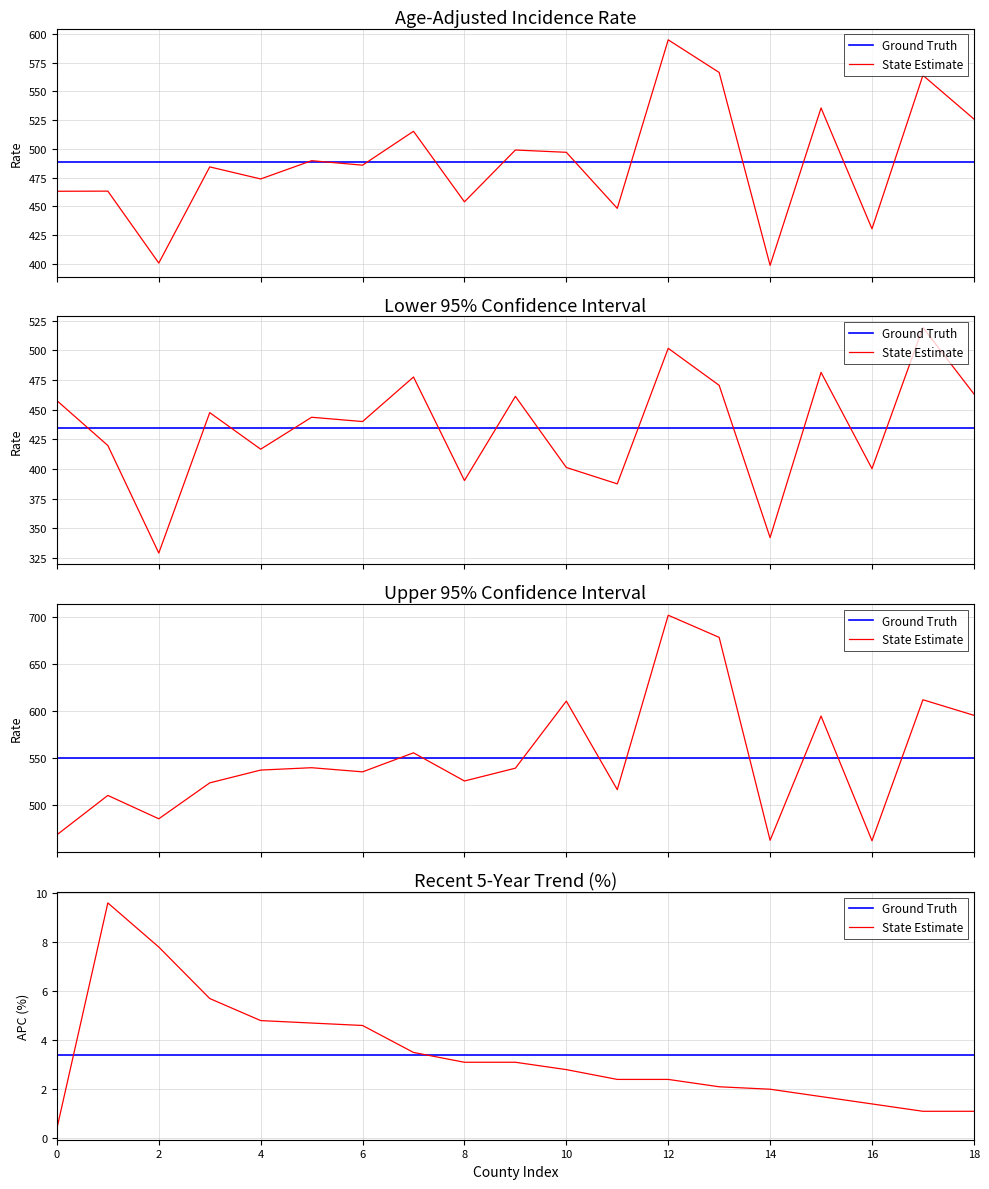

At how many categories does at least one series exceed 5?

3